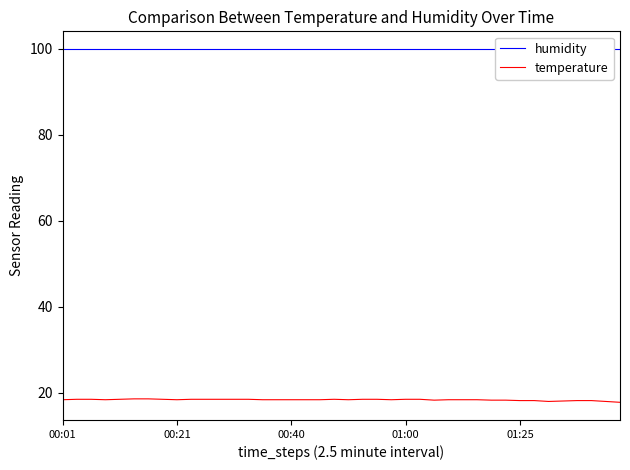

What is the average value of the temperature series?

18.4